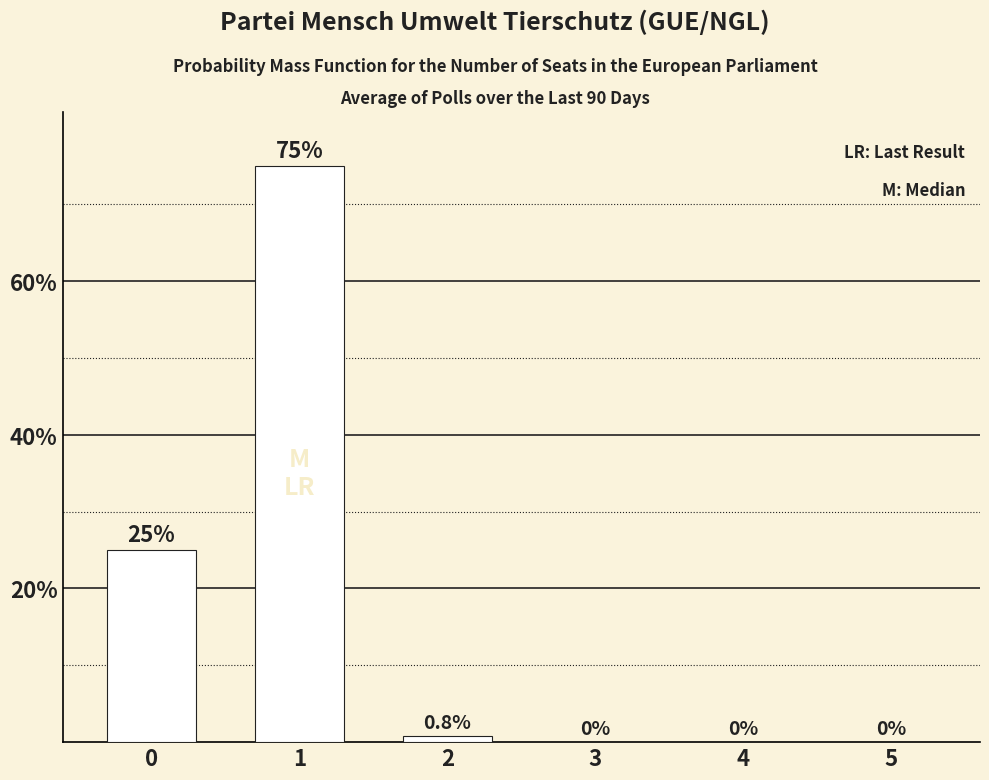

How many data points does each series have?

6